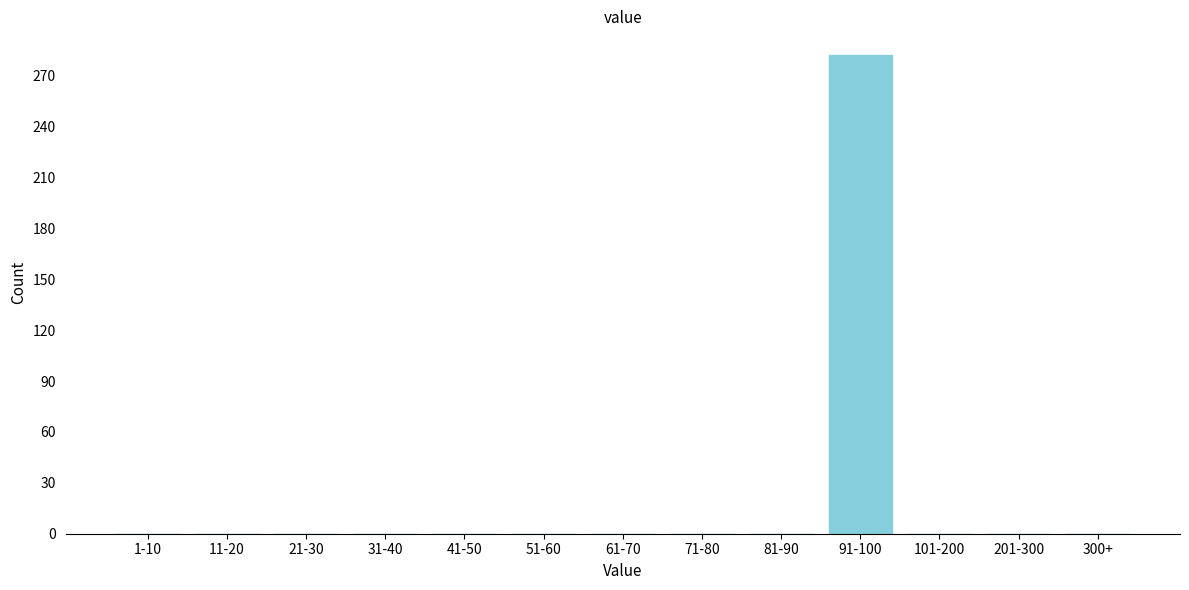

Reading right to left, list all the values displayed in this chart.

300+=0	201-300=0	101-200=0	91-100=282	81-90=0	71-80=0	61-70=0	51-60=0	41-50=0	31-40=0	21-30=0	11-20=0	1-10=0